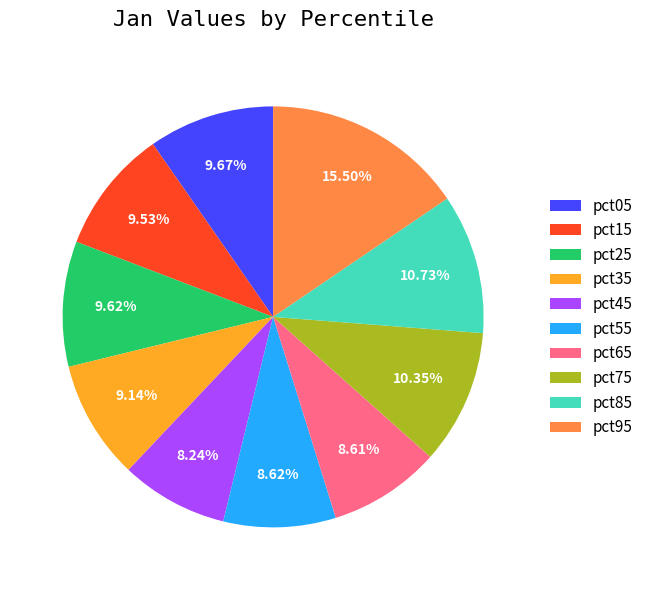

How many slices are in this pie chart?

10